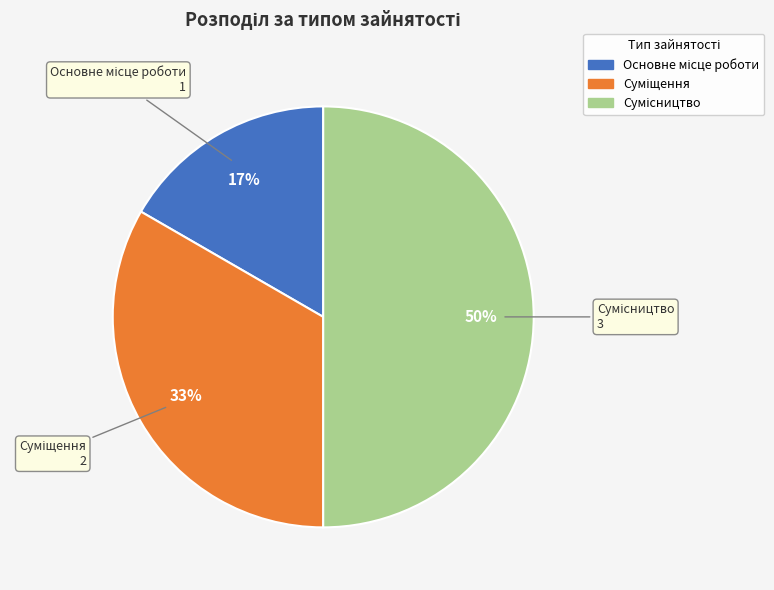

To the nearest percent, what is the average slice percentage?

33%